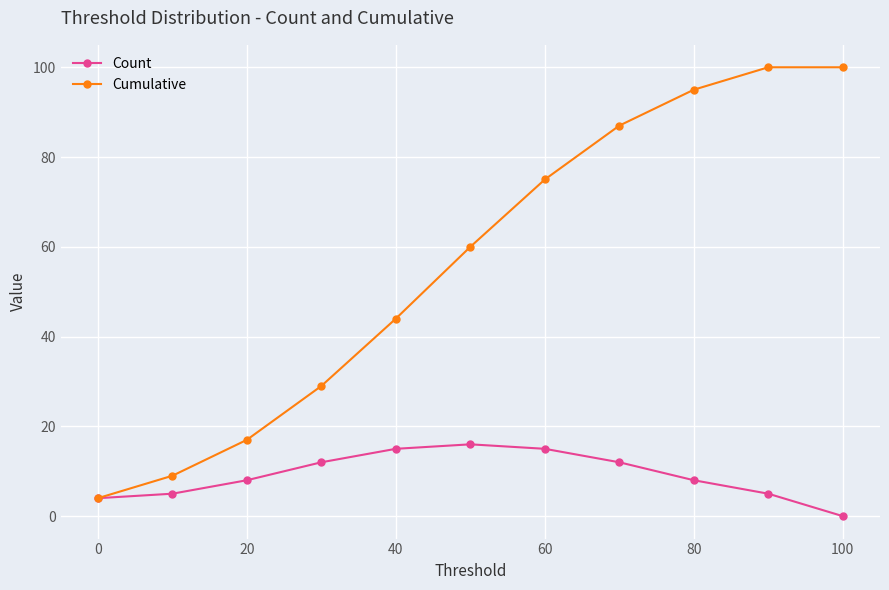

How many values in the Cumulative series are below 60?

5